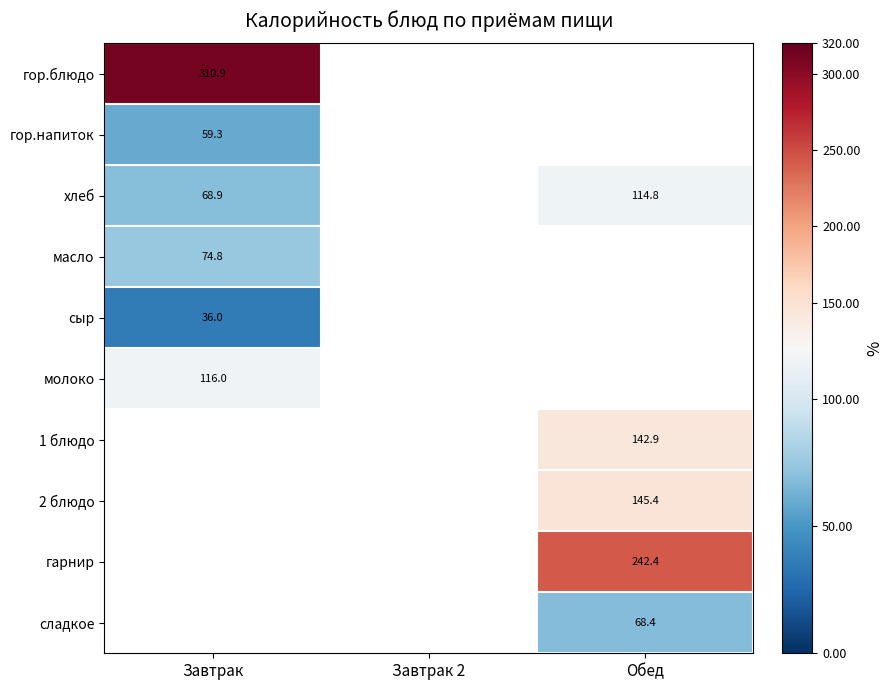

The value of хлеб at Обед is 172.5. True or false?

False